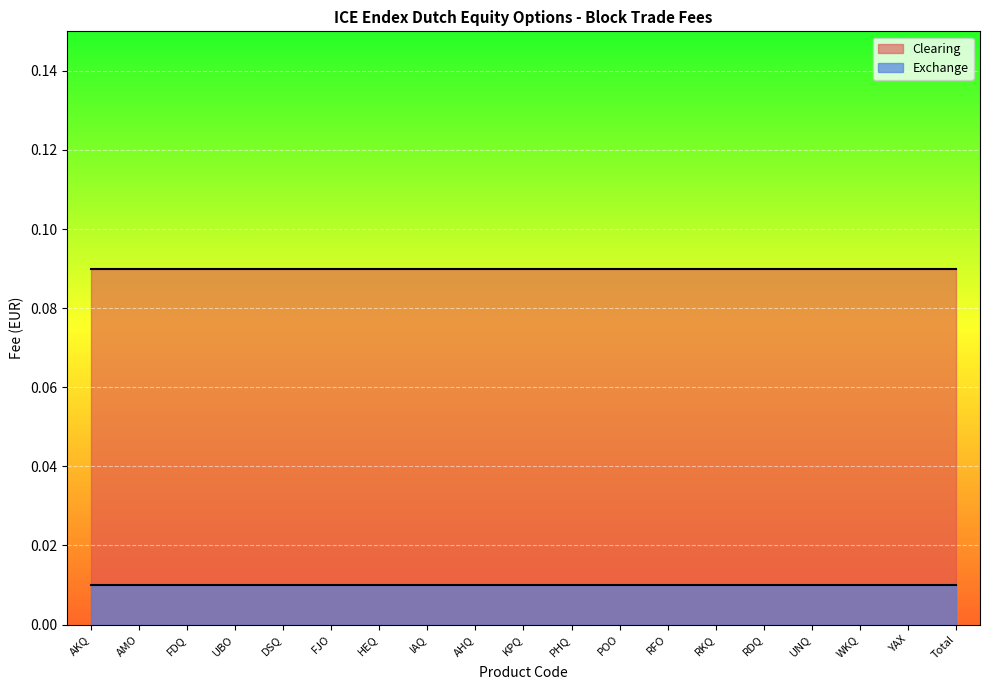

Reading left to right, extract all data points from this chart.

Clearing: 0.1	0.1	0.1	0.1	0.1	0.1	0.1	0.1	0.1	0.1	0.1	0.1	0.1	0.1	0.1	0.1	0.1	0.1	0.1
Exchange: 0.0	0.0	0.0	0.0	0.0	0.0	0.0	0.0	0.0	0.0	0.0	0.0	0.0	0.0	0.0	0.0	0.0	0.0	0.0